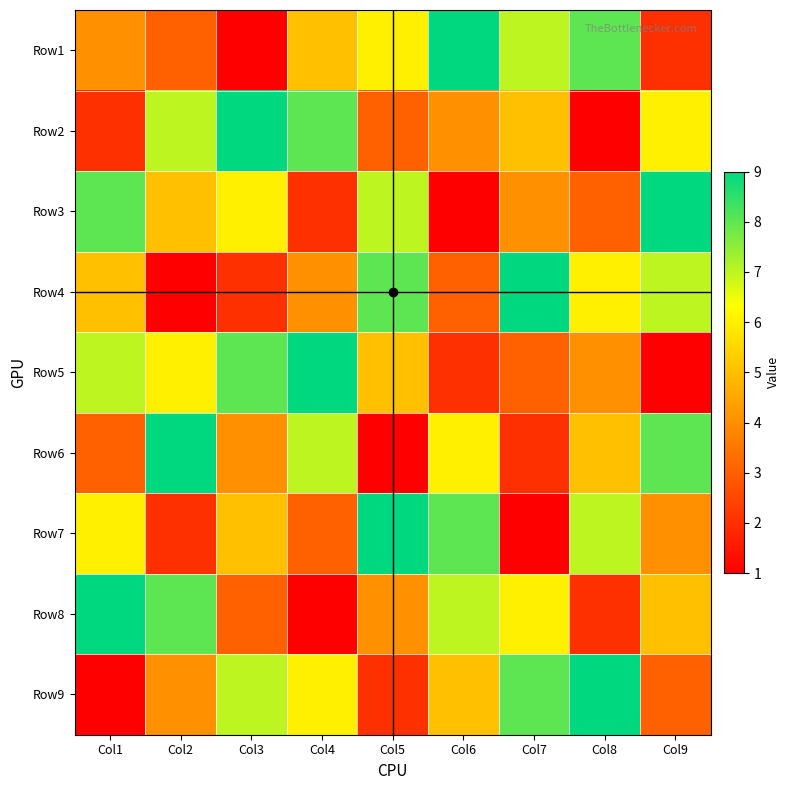

Reading right to left, extract all data points from this chart.

Row1: Col9=2	Col8=8	Col7=7	Col6=9	Col5=6	Col4=5	Col3=1	Col2=3	Col1=4
Row2: Col9=6	Col8=1	Col7=5	Col6=4	Col5=3	Col4=8	Col3=9	Col2=7	Col1=2
Row3: Col9=9	Col8=3	Col7=4	Col6=1	Col5=7	Col4=2	Col3=6	Col2=5	Col1=8
Row4: Col9=7	Col8=6	Col7=9	Col6=3	Col5=8	Col4=4	Col3=2	Col2=1	Col1=5
Row5: Col9=1	Col8=4	Col7=3	Col6=2	Col5=5	Col4=9	Col3=8	Col2=6	Col1=7
Row6: Col9=8	Col8=5	Col7=2	Col6=6	Col5=1	Col4=7	Col3=4	Col2=9	Col1=3
Row7: Col9=4	Col8=7	Col7=1	Col6=8	Col5=9	Col4=3	Col3=5	Col2=2	Col1=6
Row8: Col9=5	Col8=2	Col7=6	Col6=7	Col5=4	Col4=1	Col3=3	Col2=8	Col1=9
Row9: Col9=3	Col8=9	Col7=8	Col6=5	Col5=2	Col4=6	Col3=7	Col2=4	Col1=1